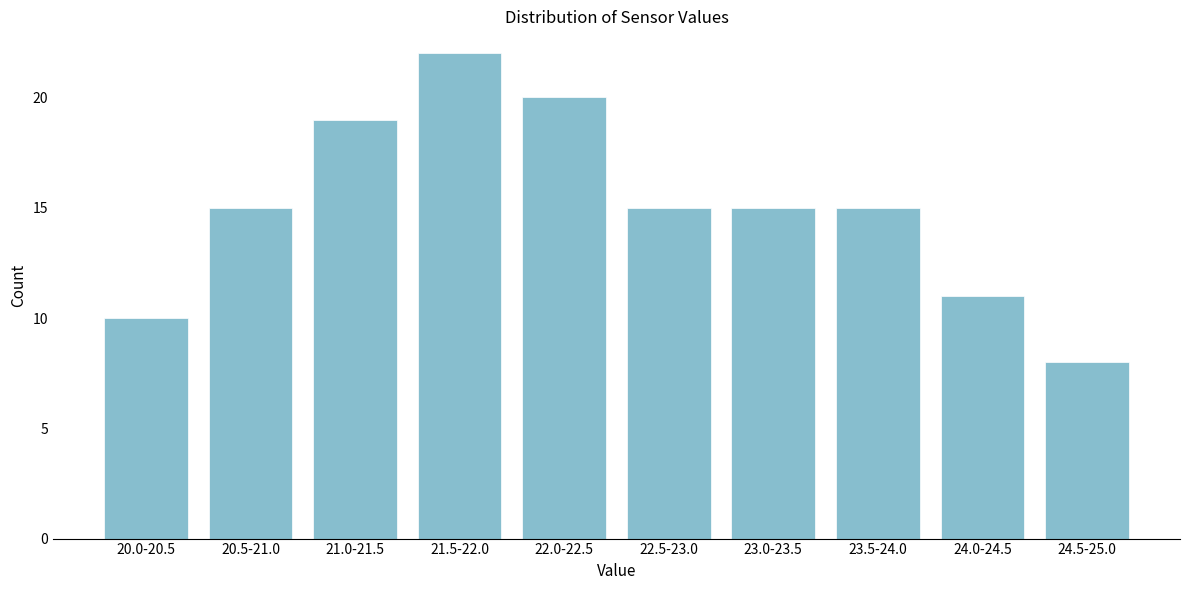

Reading right to left, extract all data points from this chart.

24.5-25.0=8	24.0-24.5=11	23.5-24.0=15	23.0-23.5=15	22.5-23.0=15	22.0-22.5=20	21.5-22.0=22	21.0-21.5=19	20.5-21.0=15	20.0-20.5=10